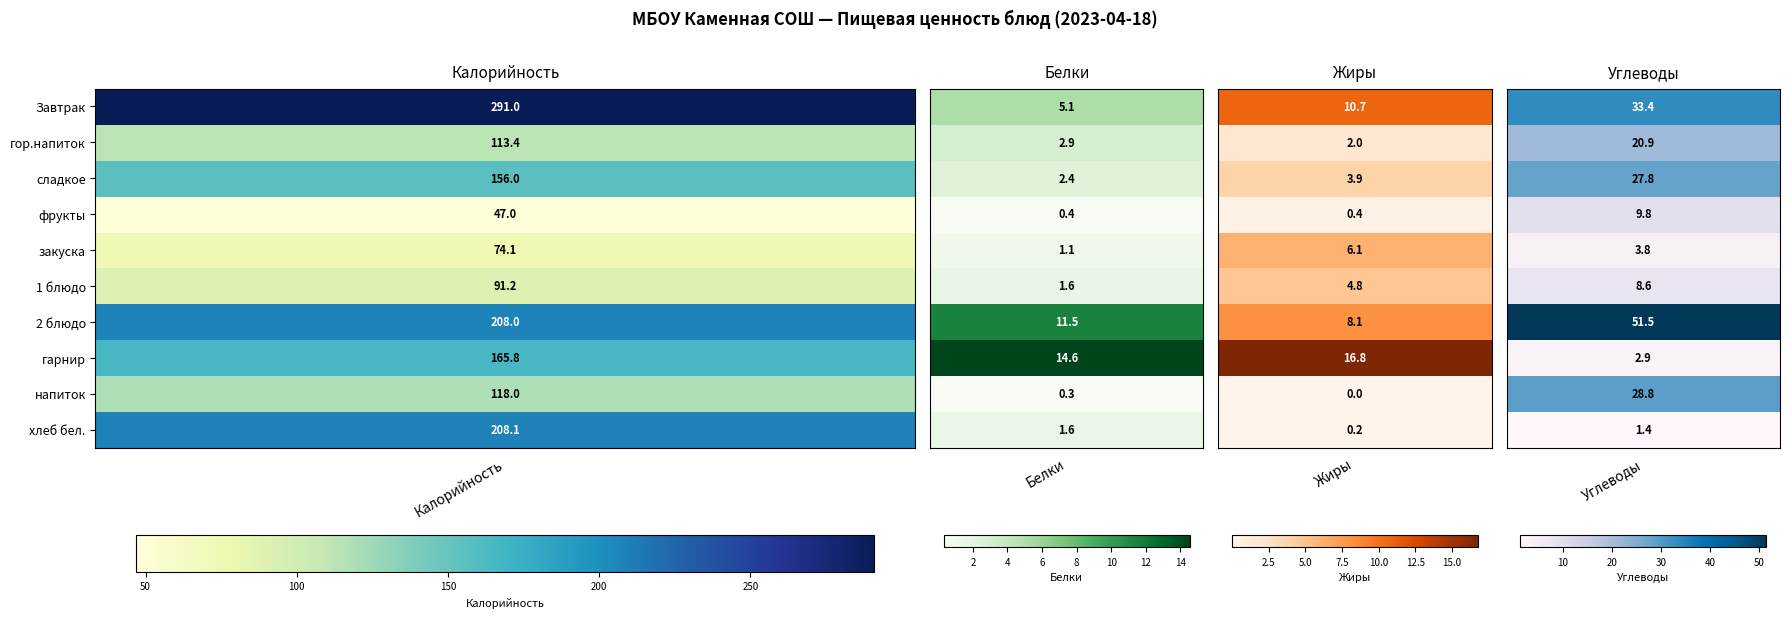

The гор.напиток series shows 20.9 at Углеводы. True or false?

True